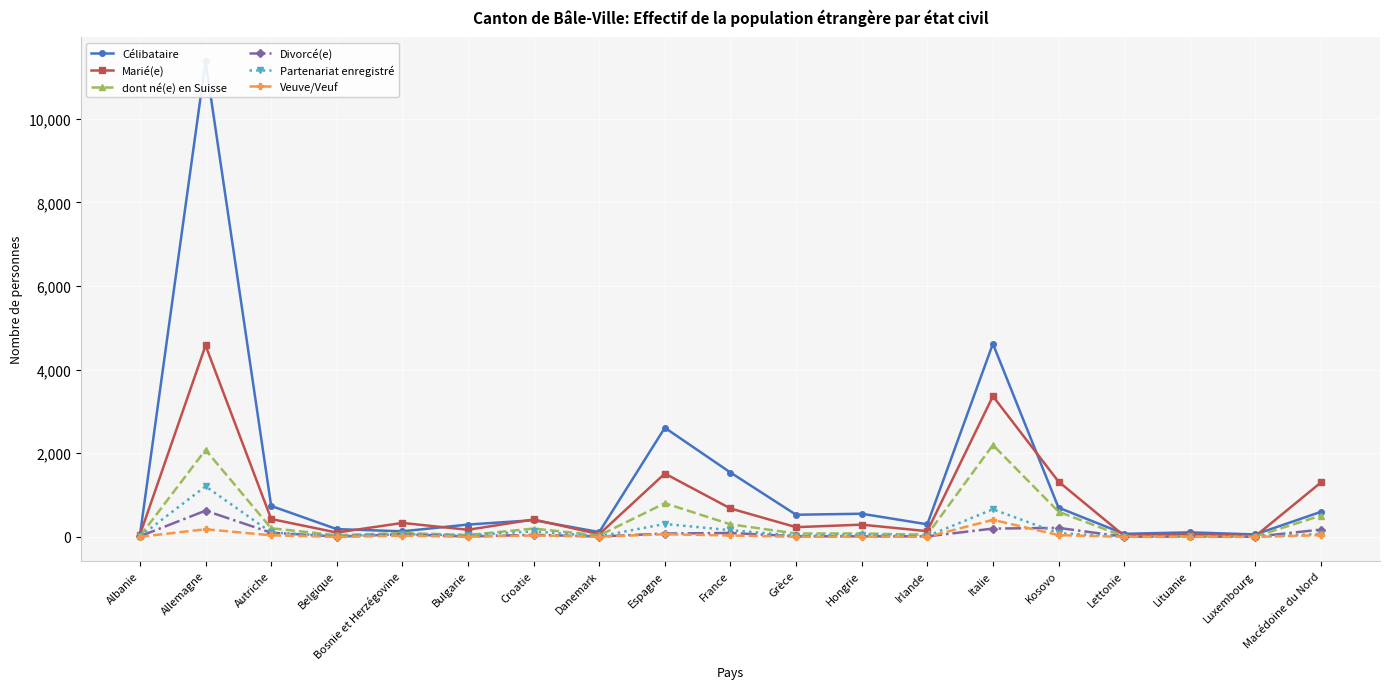

True or false: Célibataire and Marié(e) intersect in this chart.

True